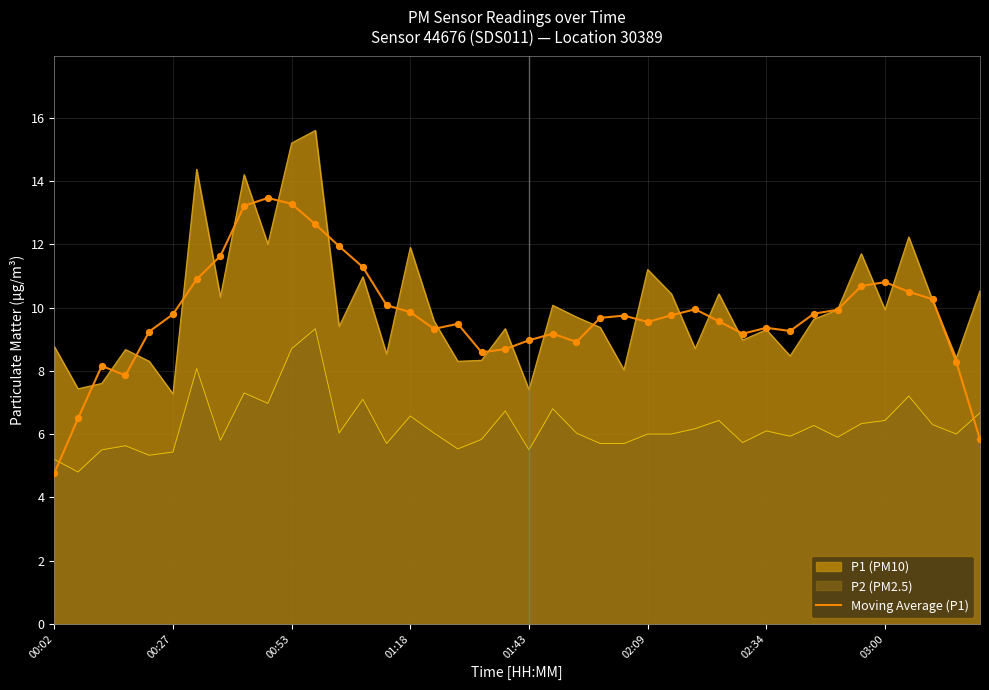

At which label does Moving Average (P1) reach its minimum?

00:02